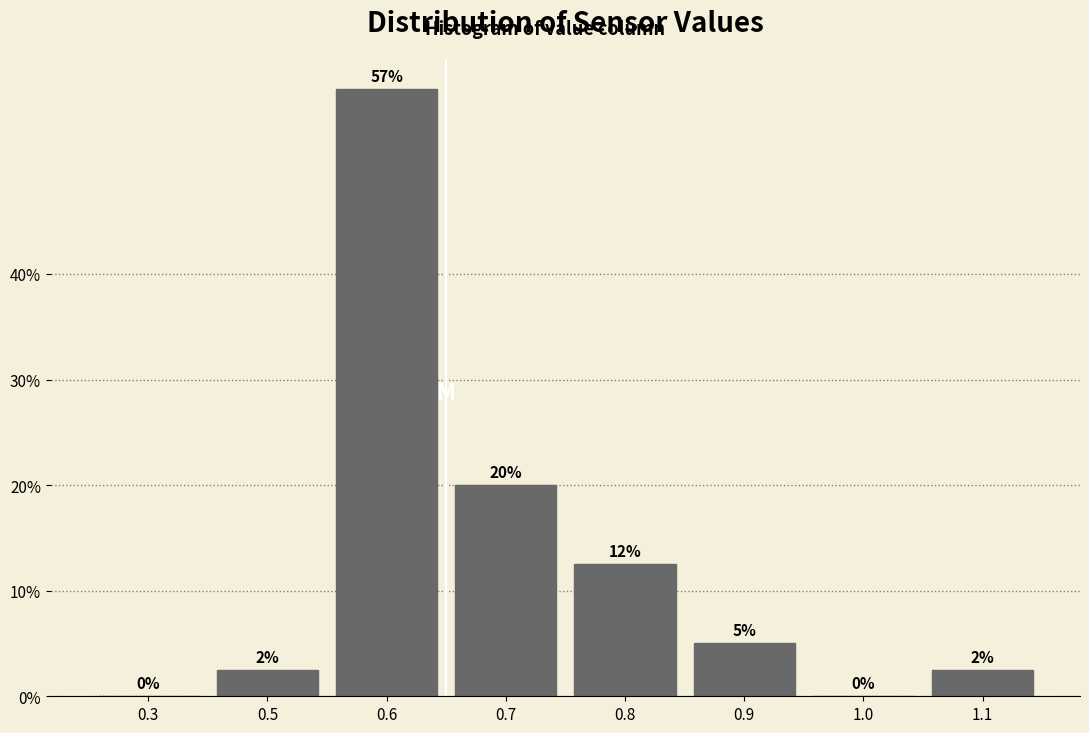

Where is the data nearest to the value 28?

0.7